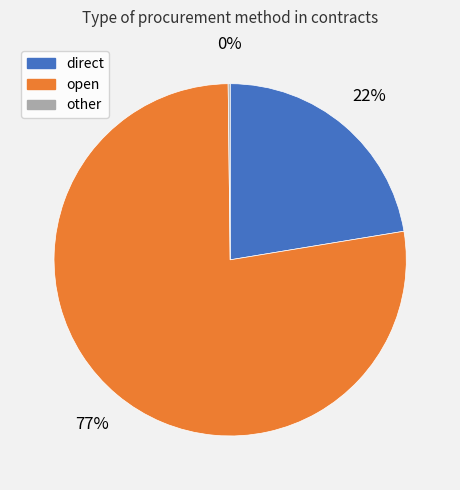

To the nearest percent, what is the average slice percentage?

33%